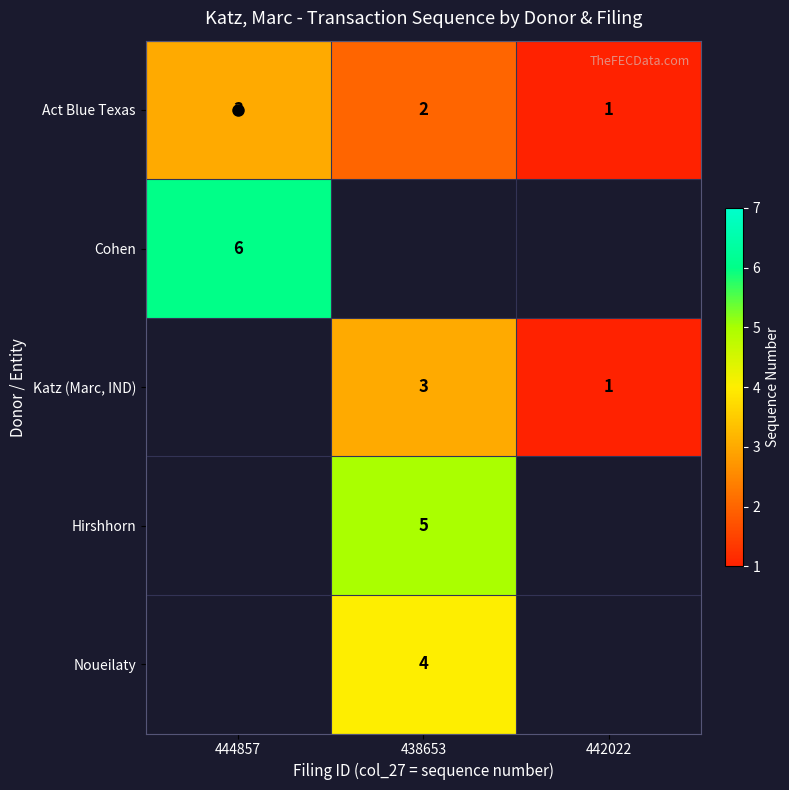

At which label does Act Blue Texas first exceed 2?

444857